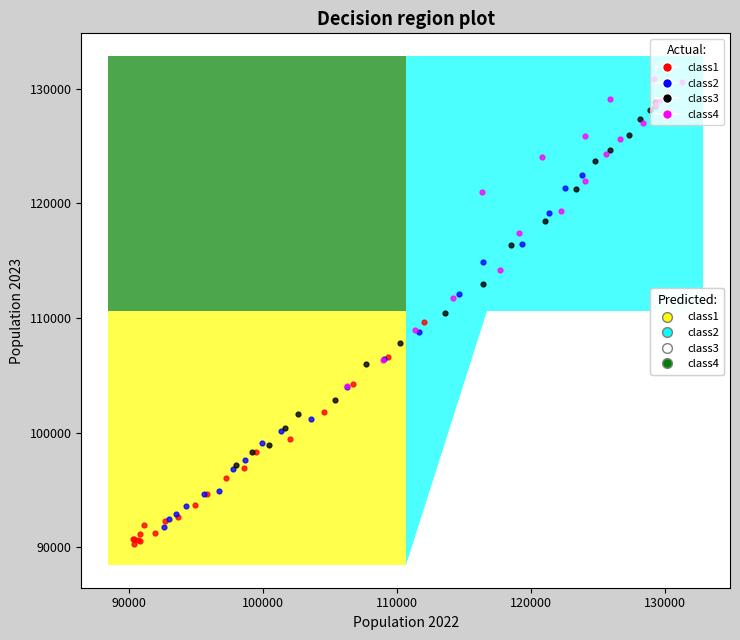

Which series contains the highest Y value?

class4